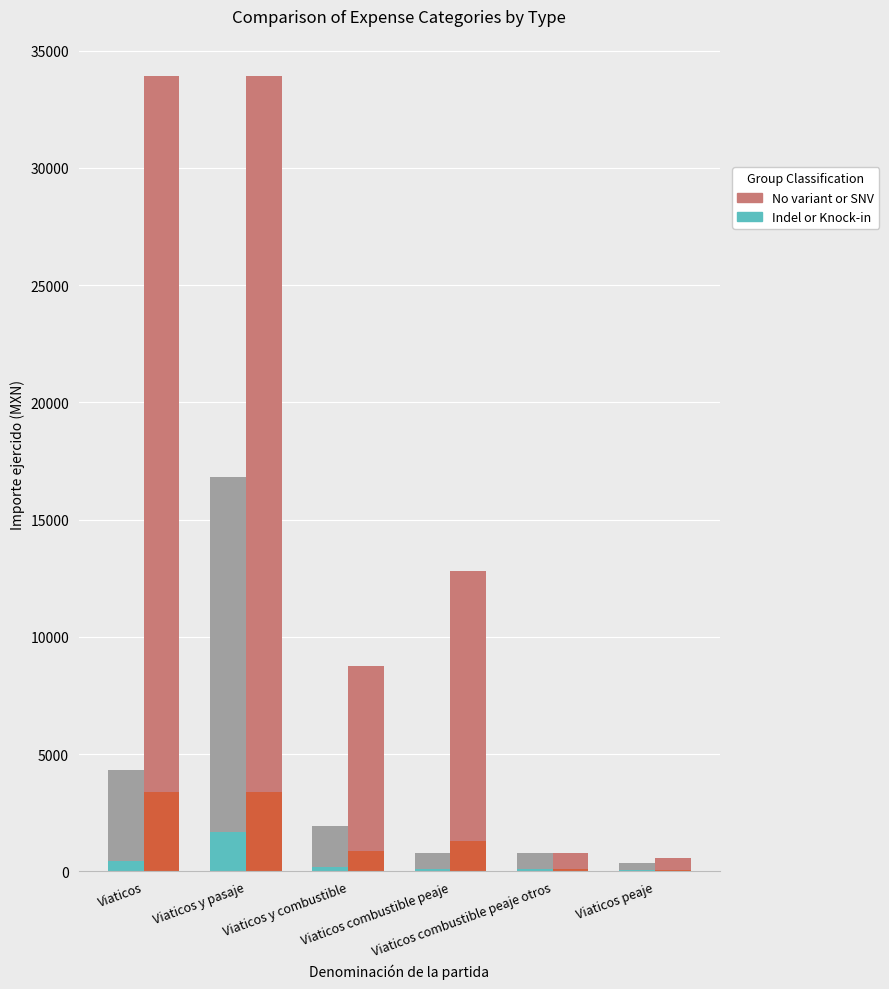

What is the label of the 3rd bar from the right?

Viaticos combustible peaje